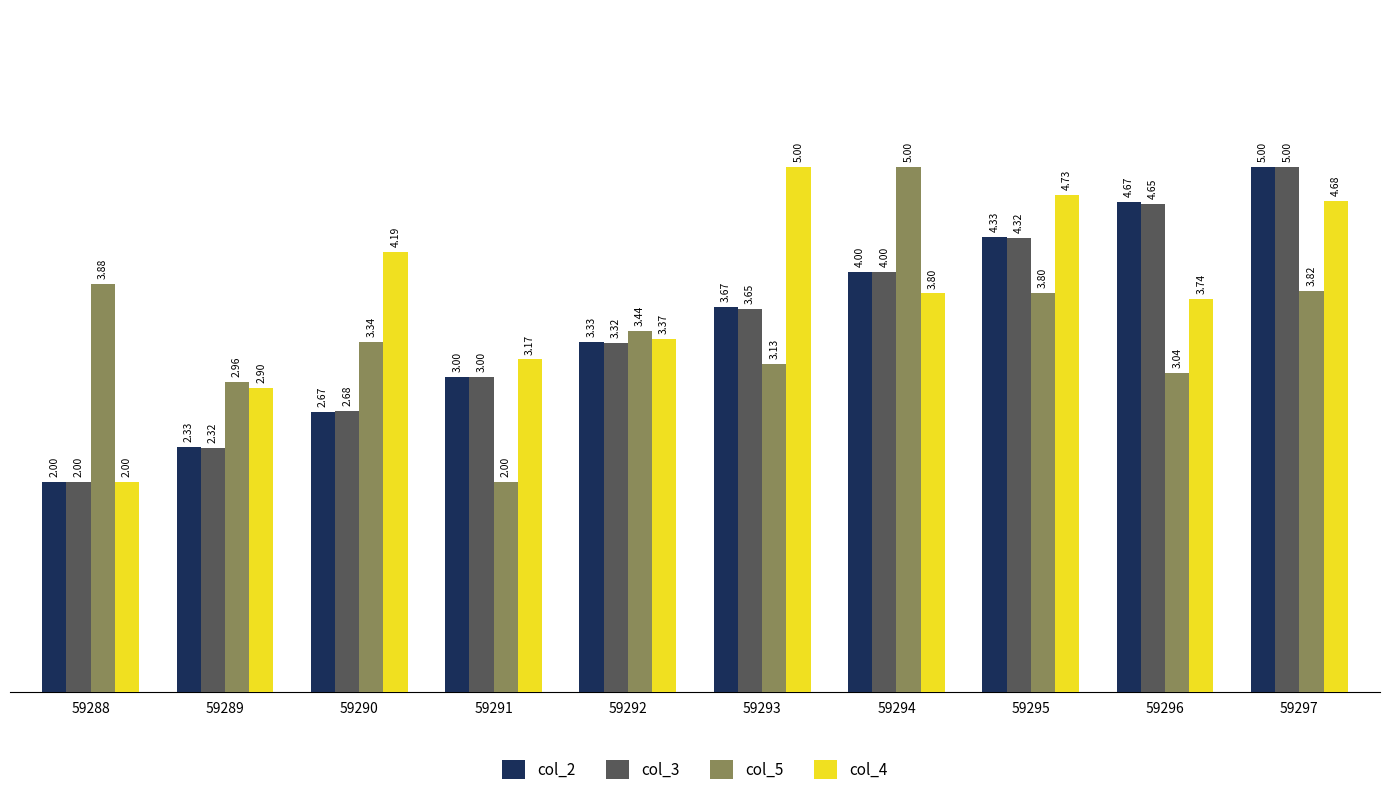

What is the value of the col_2 bar at the 10th from the left?

5.0